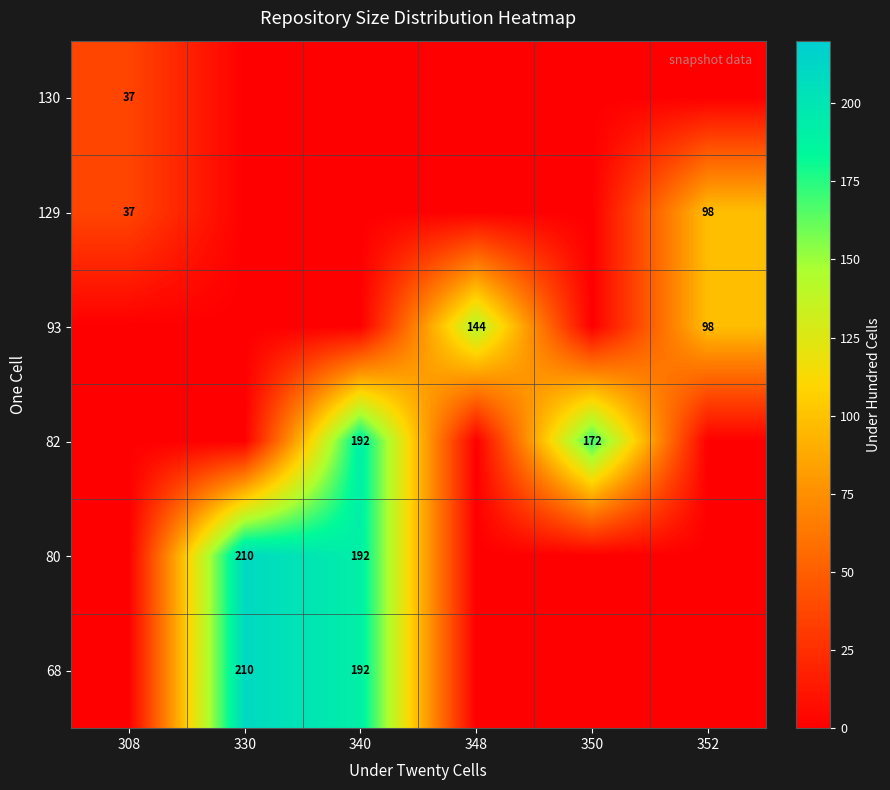

True or false: 82 has a value of 192 at 340.

True